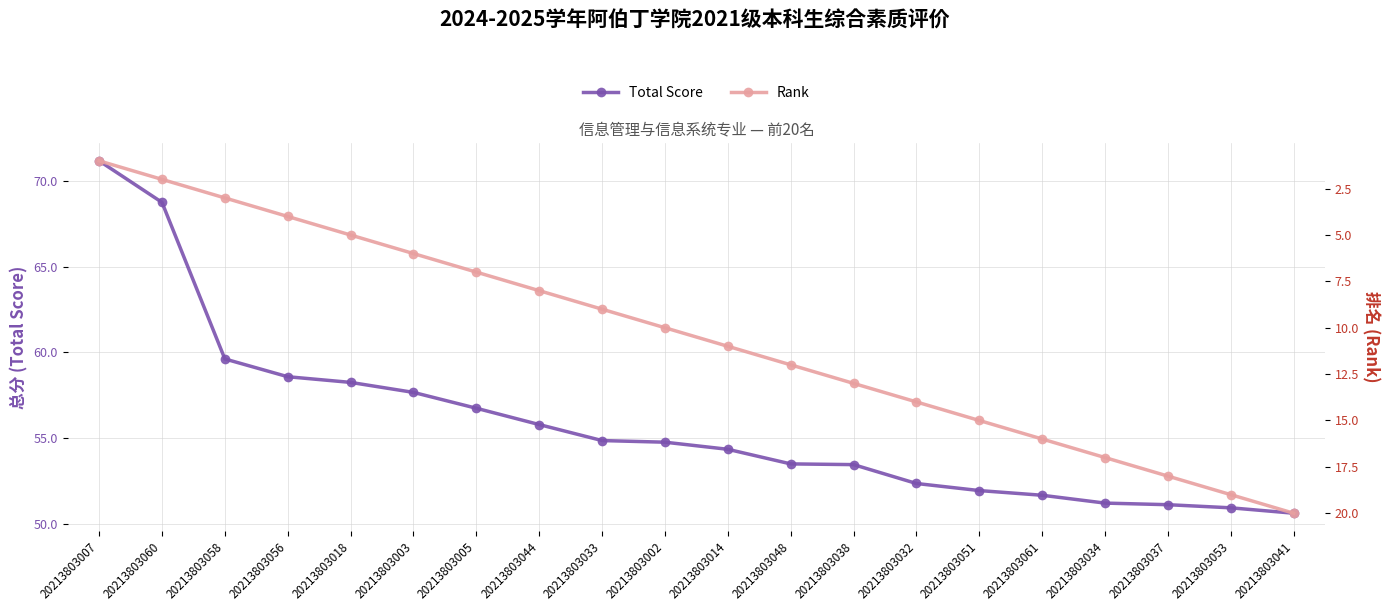

List the series in order of their peak value, highest first.

Total Score, Rank